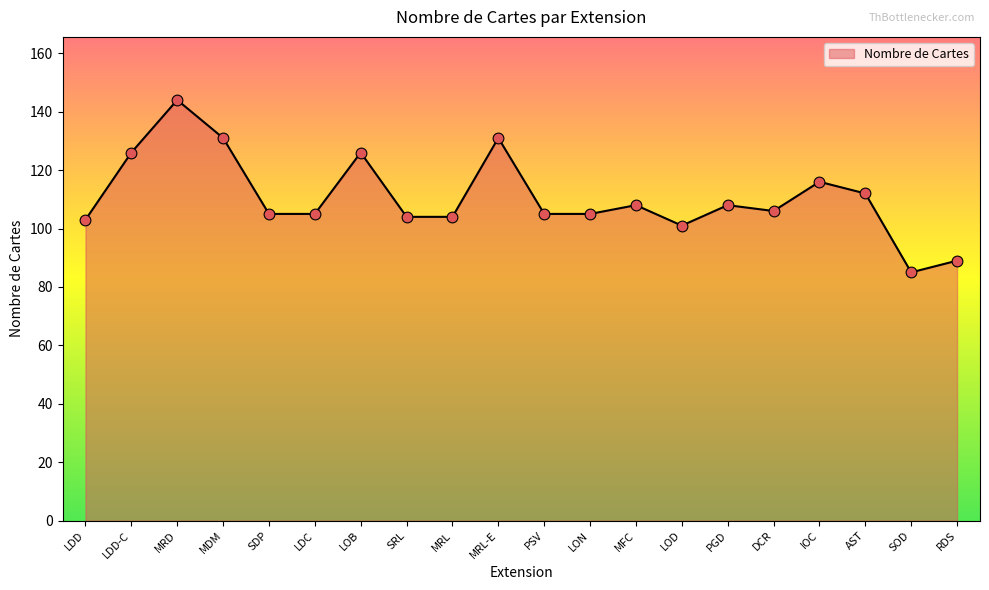

Between LON and LOB, which is larger?

LOB